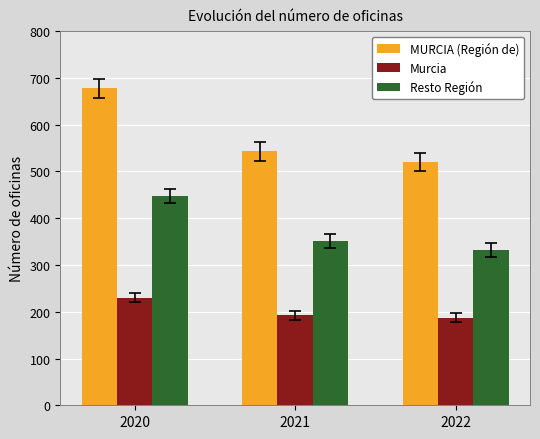

Count the number of data series in this chart.

3